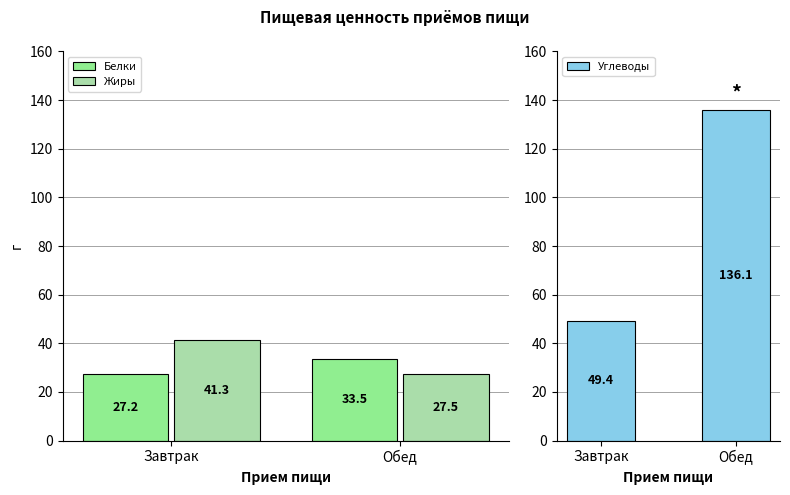

Which series has the largest range (max minus min)?

Углеводы